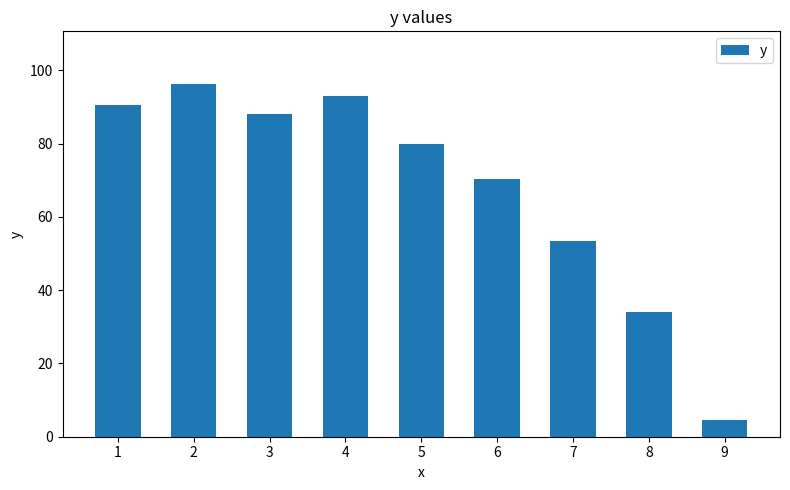

Between 2 and 3, which is larger?

2